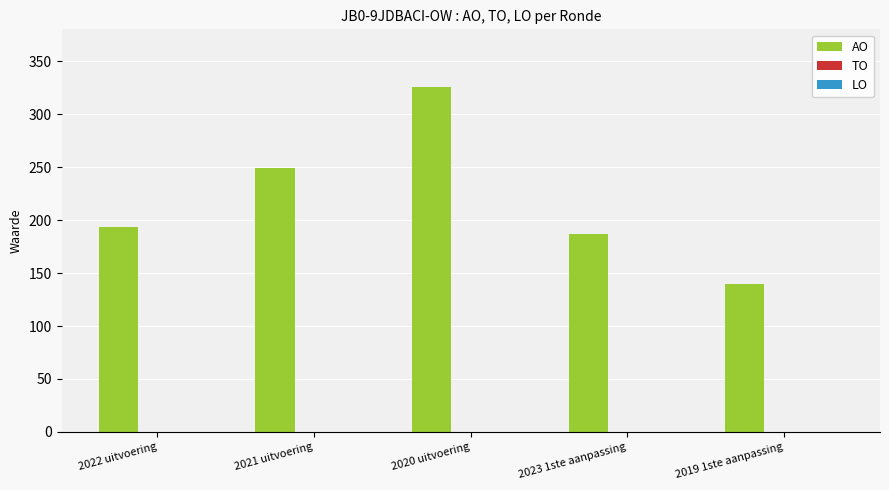

Where is the data nearest to the value 233?

2021 uitvoering